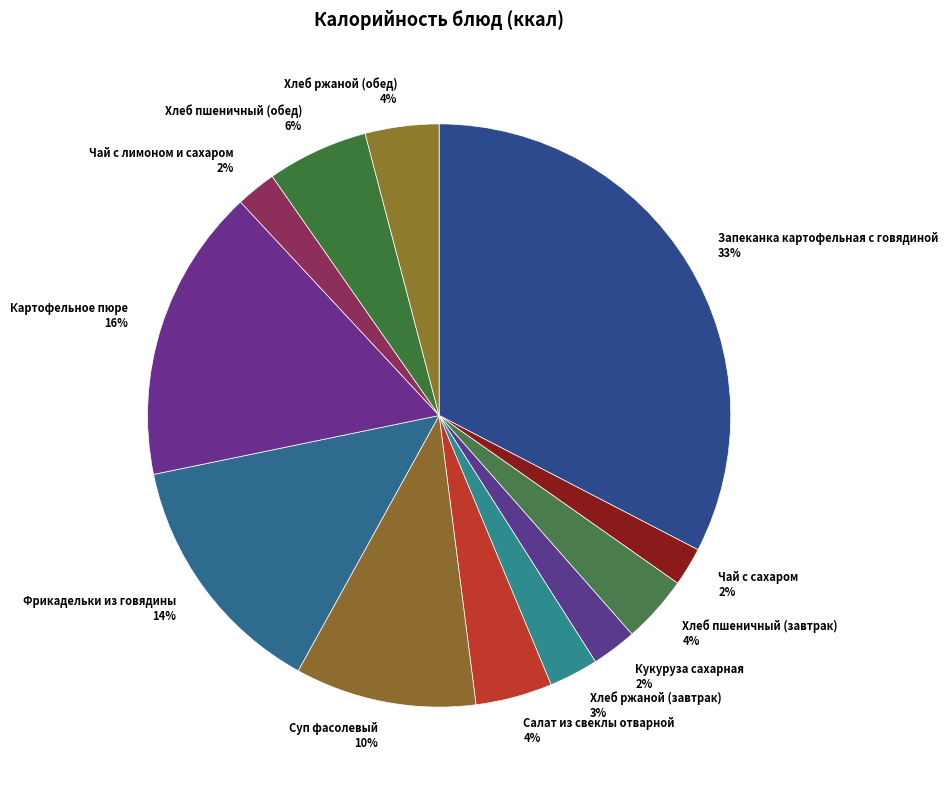

Is it true that Чай с лимоном и сахаром is 2% of the pie?

True